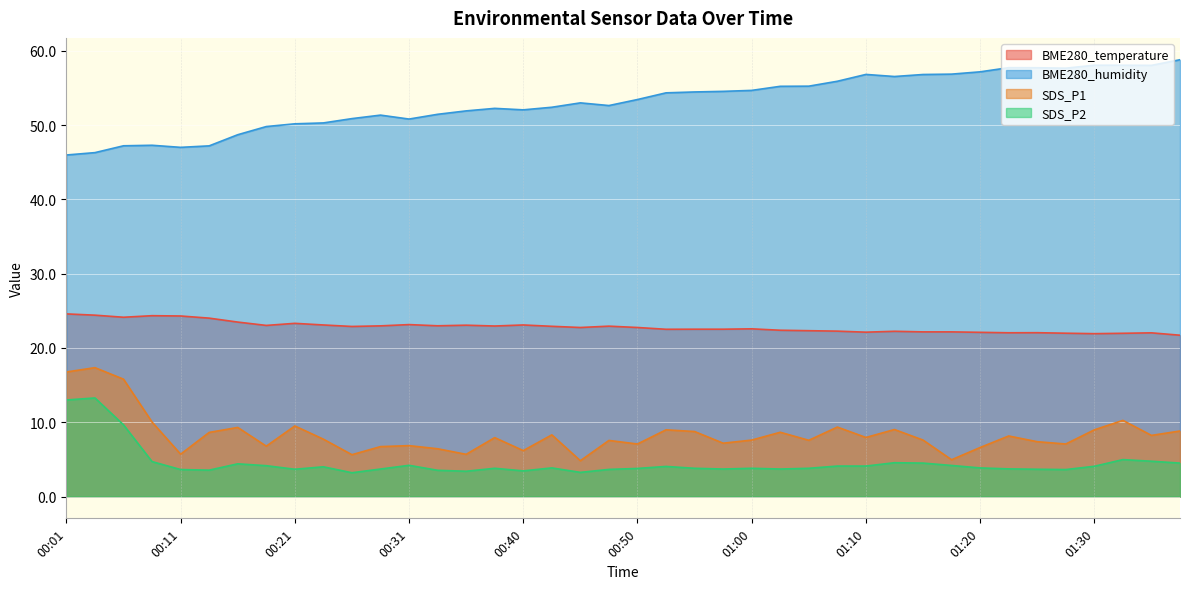

True or false: BME280_temperature and SDS_P1 intersect in this chart.

False